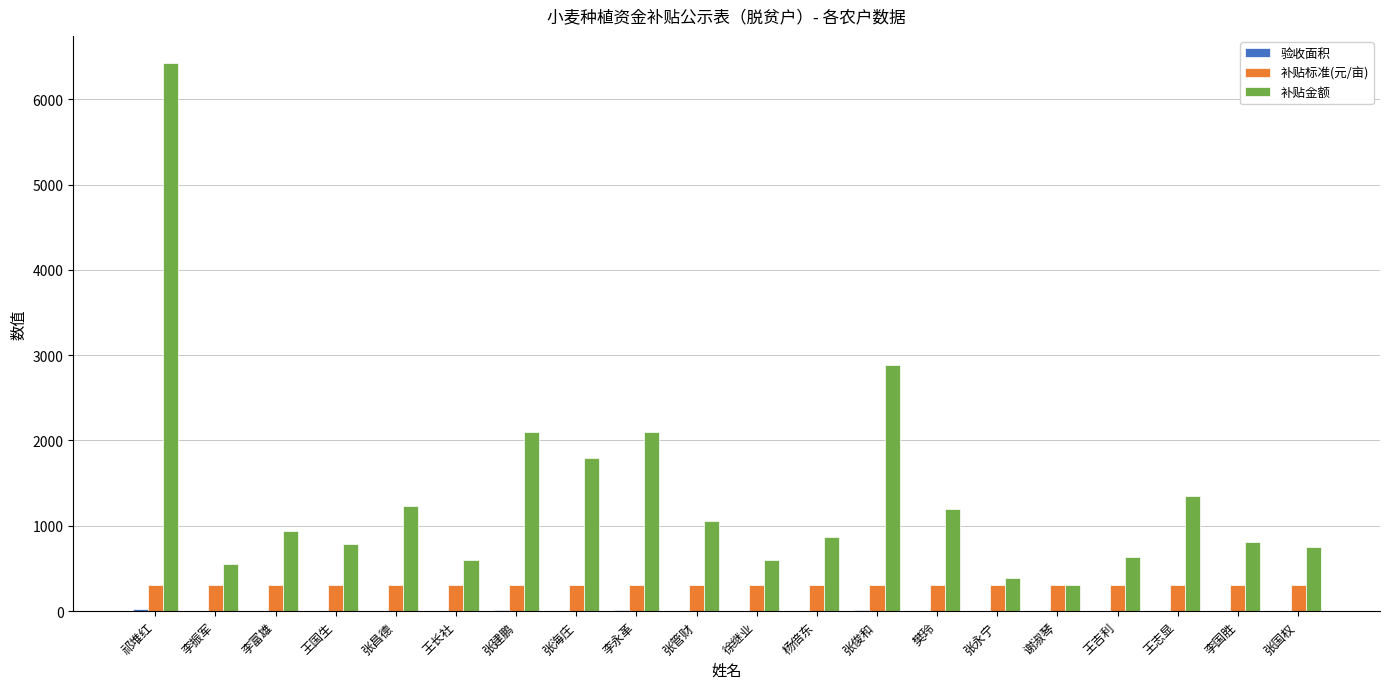

Which category has the highest value across all series?

祁堆红